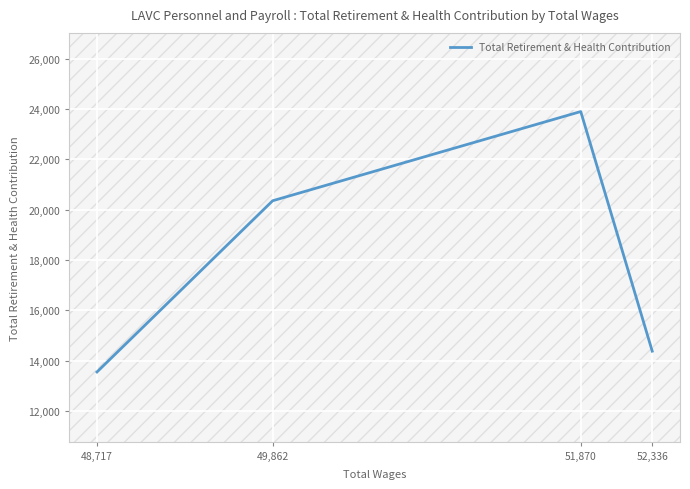

What is the minimum value shown in the chart?

13545